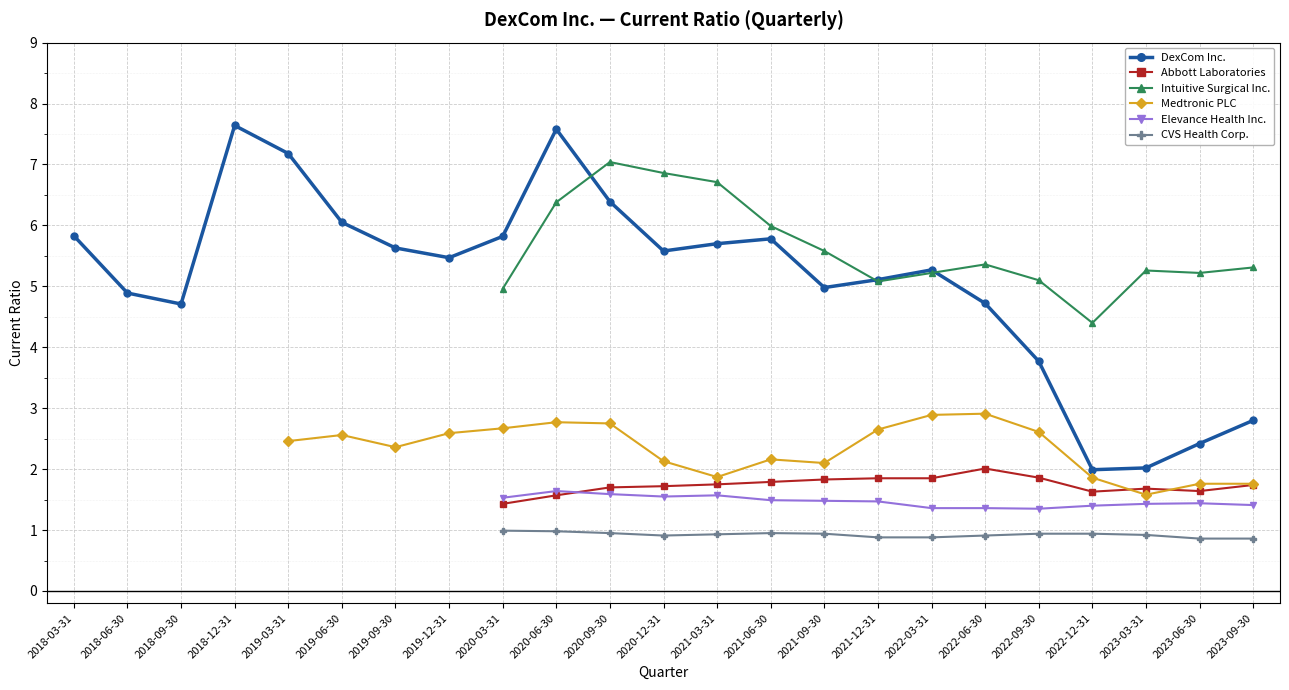

True or false: DexCom Inc. has a value of 2.9 at 2022-12-31.

False